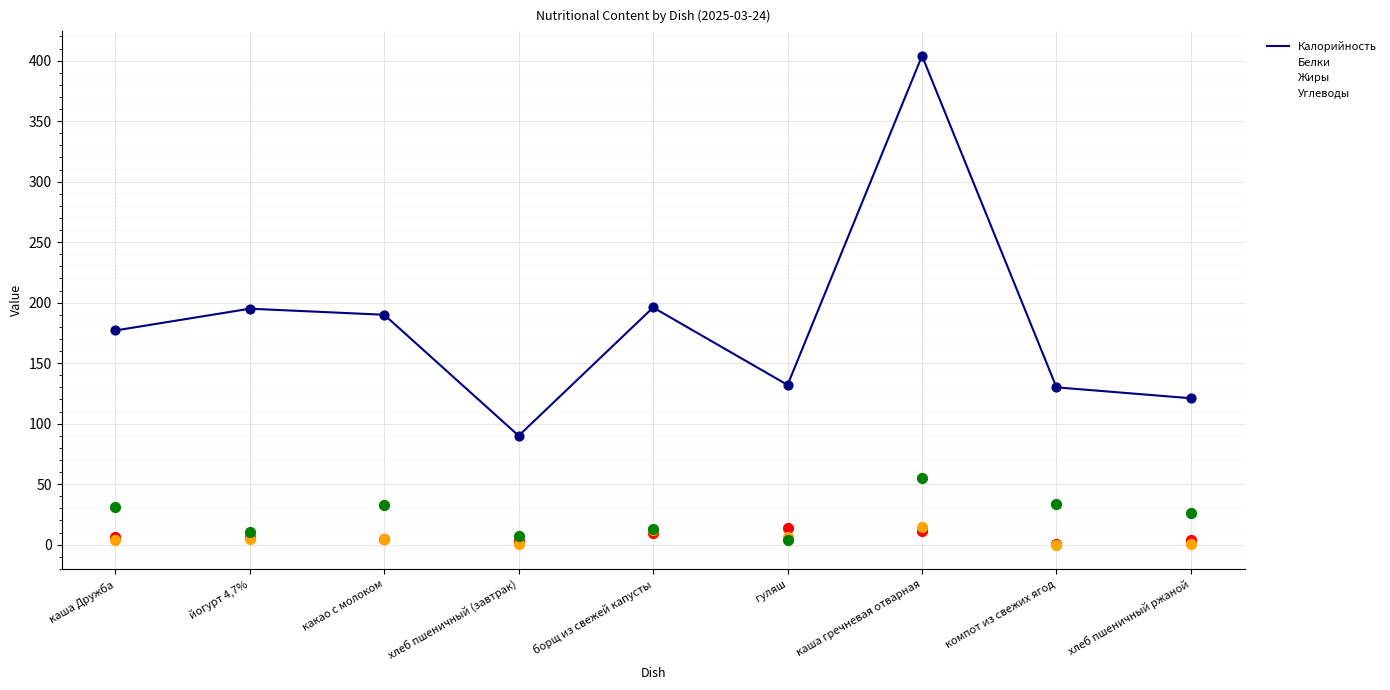

What is the total value across all series at гуляш?

156.4